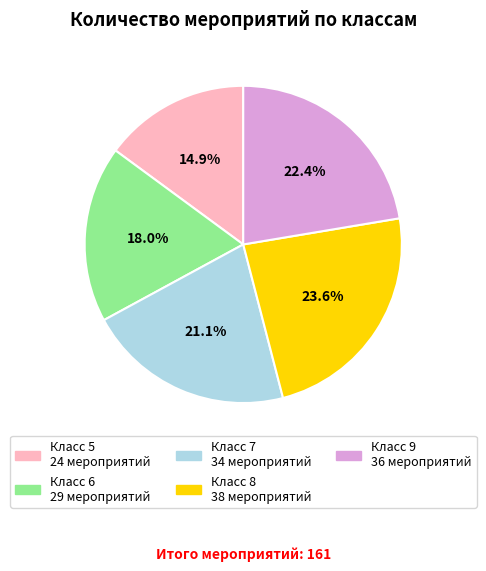

Does any single category account for the majority?

No